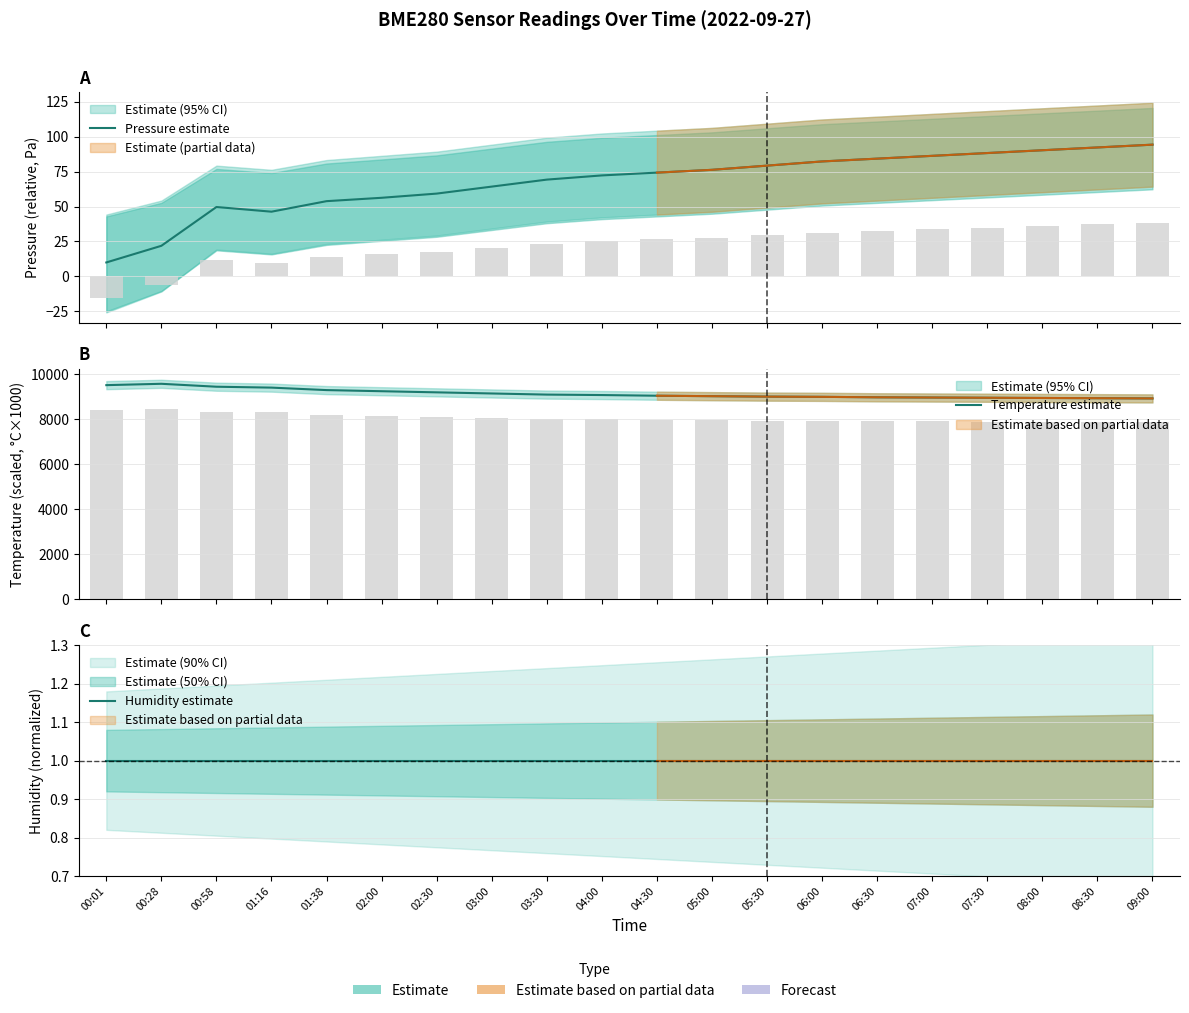

Which series has the widest spread of values?

Temperature estimate